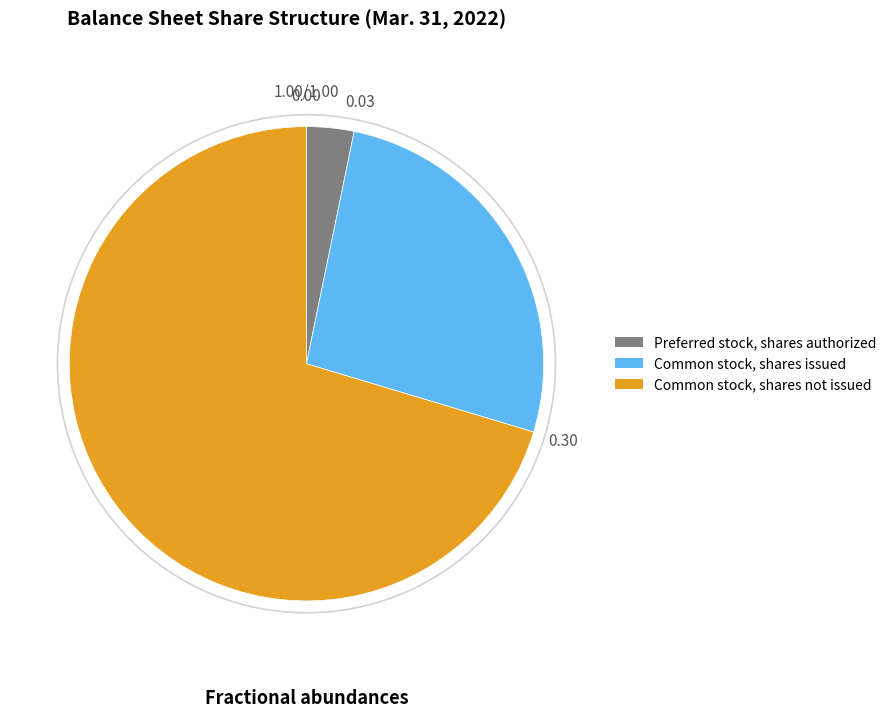

Approximately how many times larger is the value at Common stock, shares issued compared to Preferred stock, shares authorized?

8.2